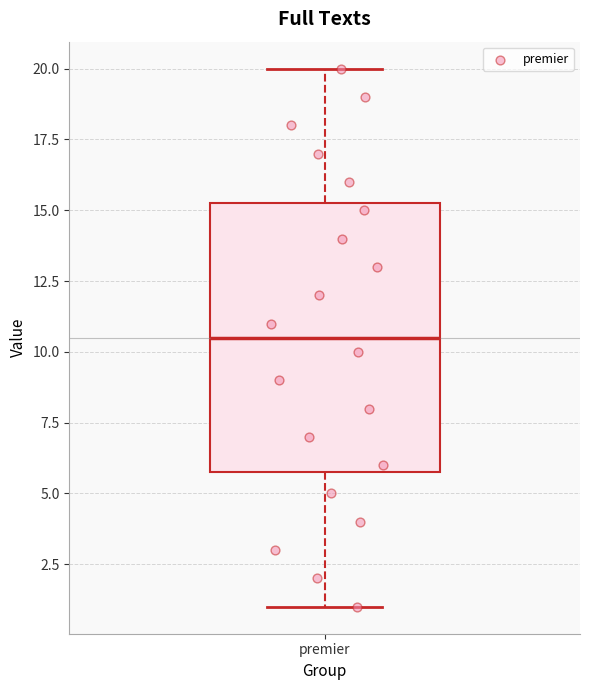

Where does the median line of the box for premier sit on the y-axis? The values are not printed on the chart, so give them approximately, as read against the axis.

10.5